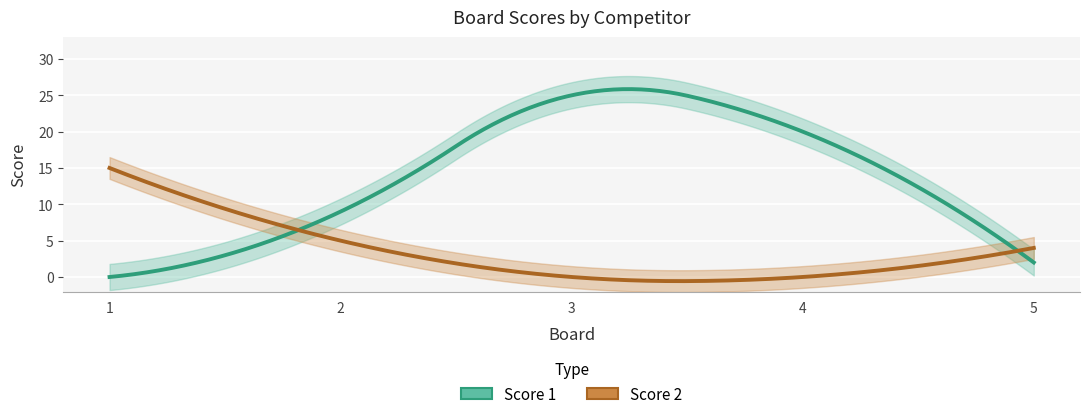

At how many categories does at least one series exceed 24?

1